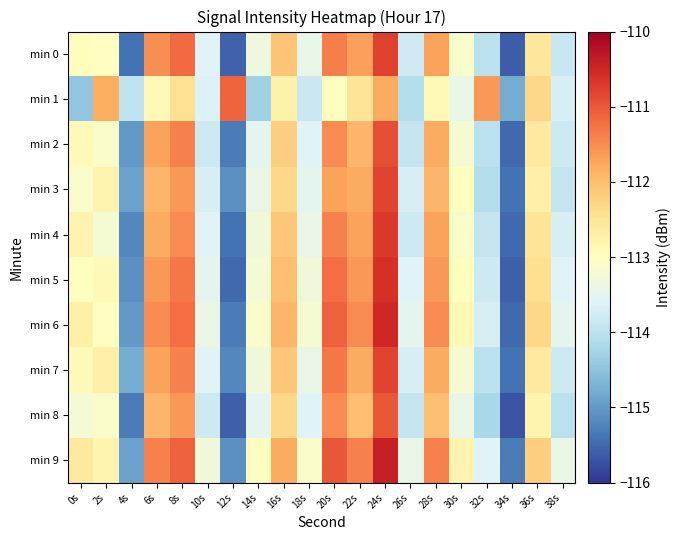

Which series has the largest total across all categories?

min 9